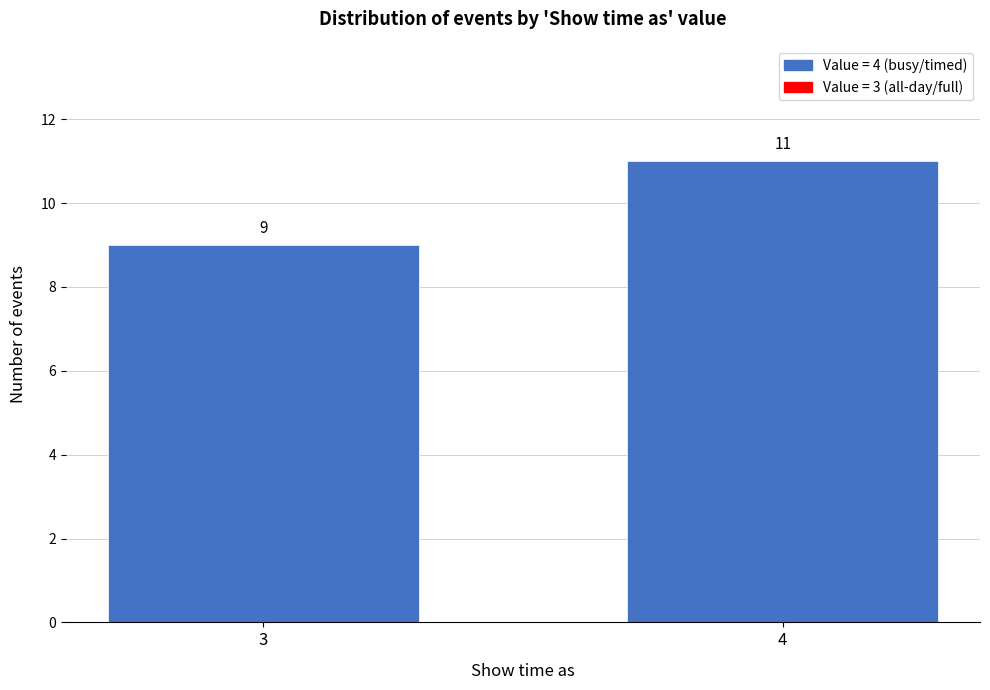

Reading left to right, list all the values displayed in this chart.

9	11